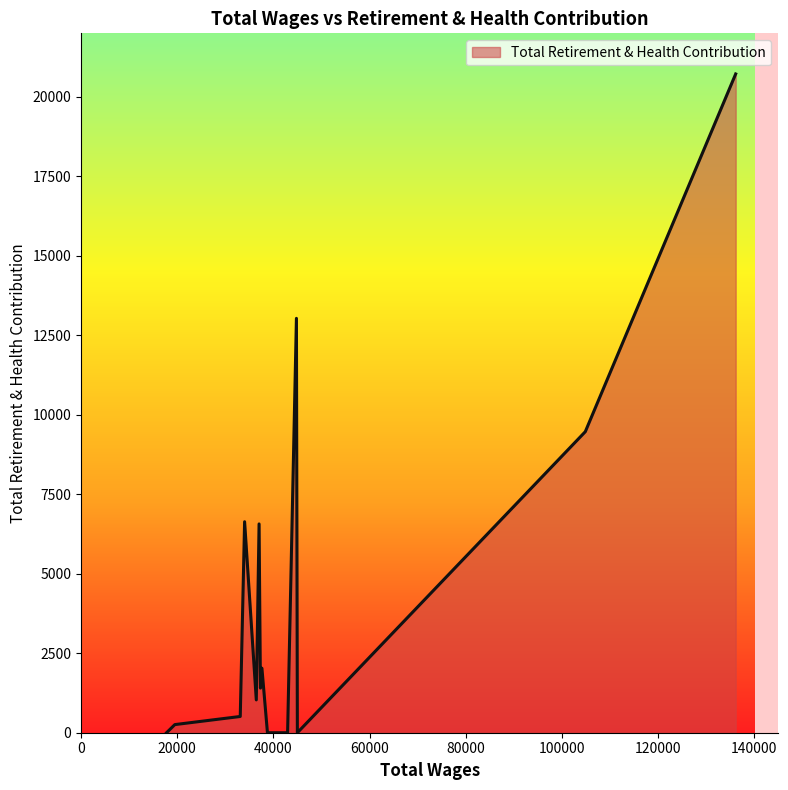

What is the maximum value shown in the chart?

20722.3